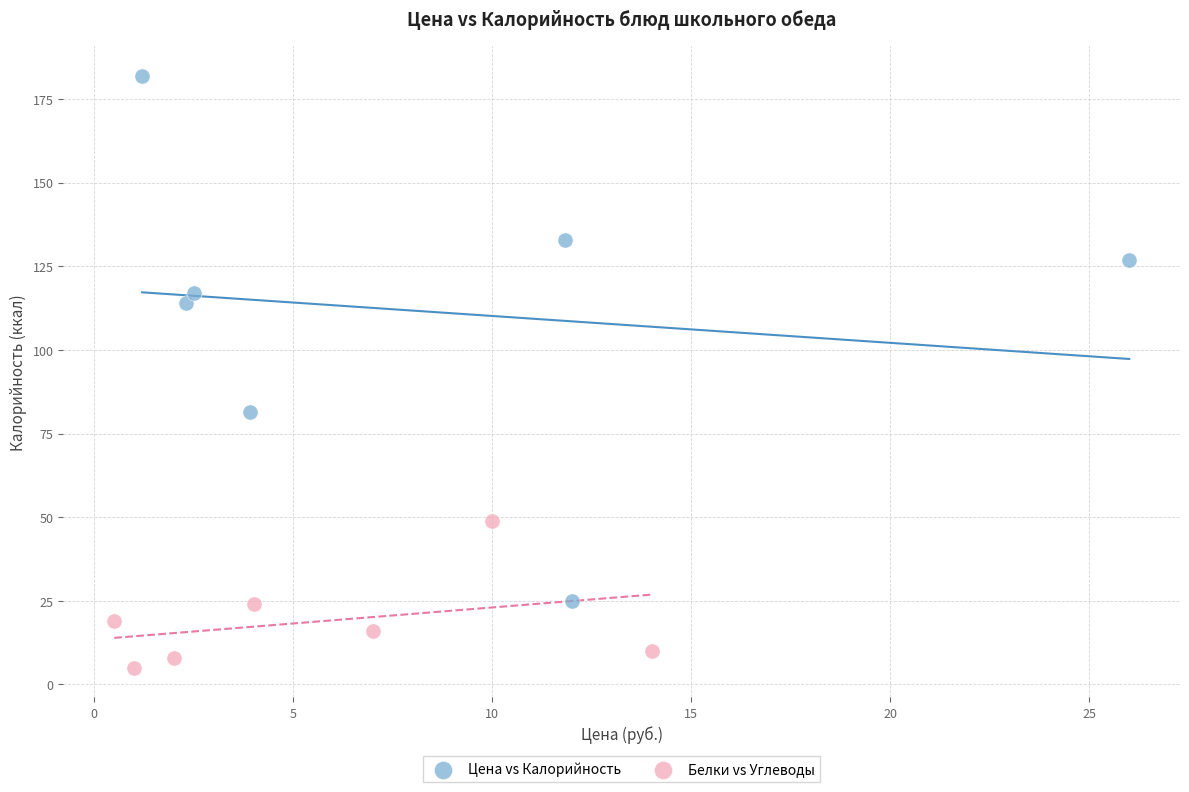

Which series contains the lowest Y value?

Белки vs Углеводы